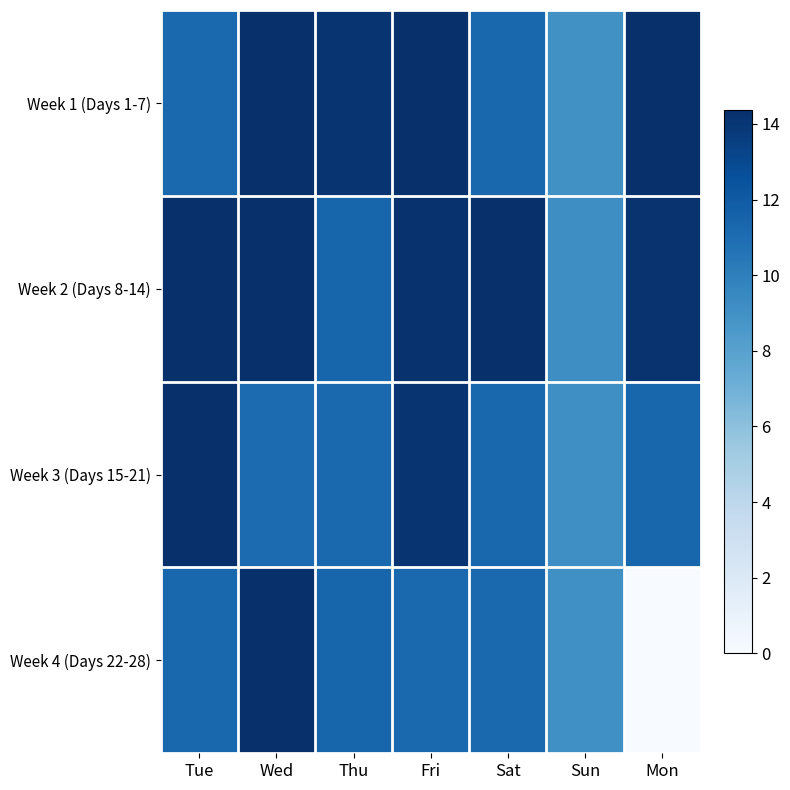

How many values in Week 4 (Days 22-28) are above zero?

6